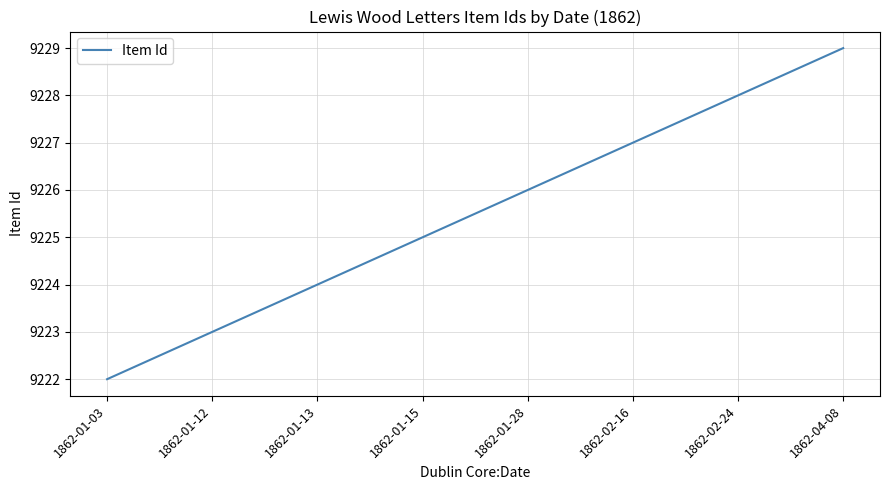

What is the approximate value at 1862-01-13?

9224